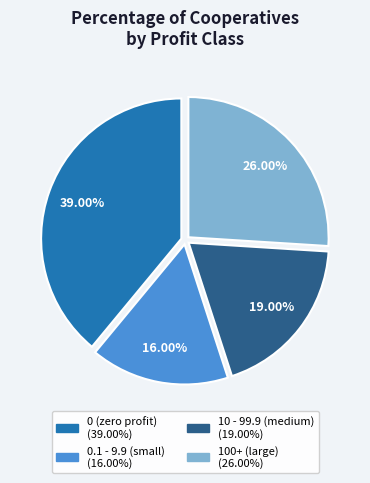

How many slices are in this pie chart?

4